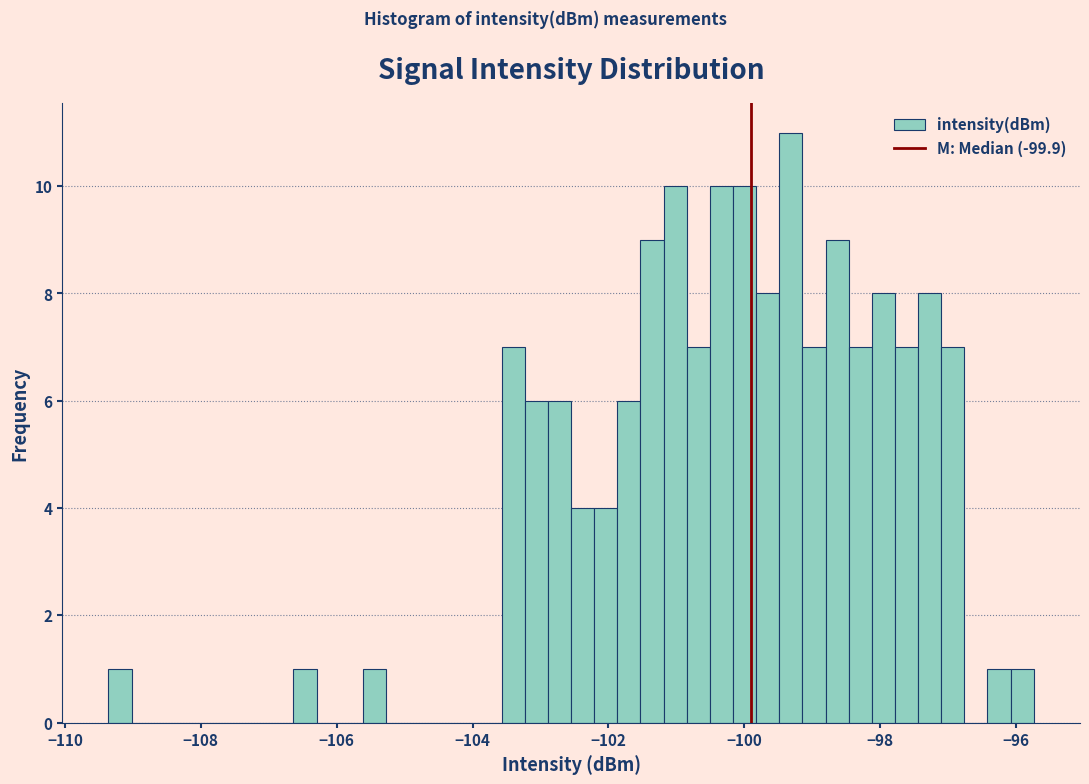

Read against the x-axis, roughly where is the centre of the tallest bar?

-99.4